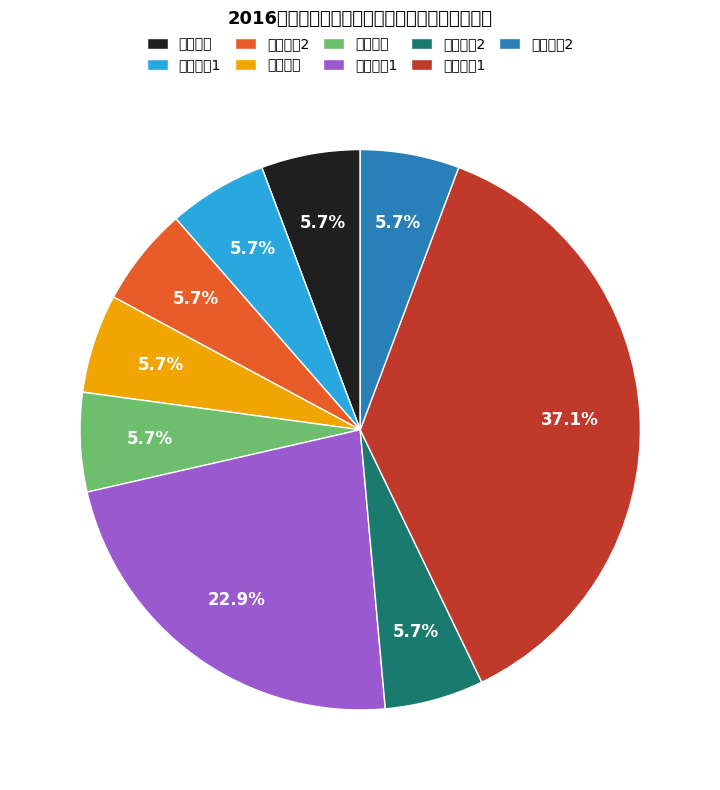

The 英语教师 slice represents 15% of the pie. True or false?

False